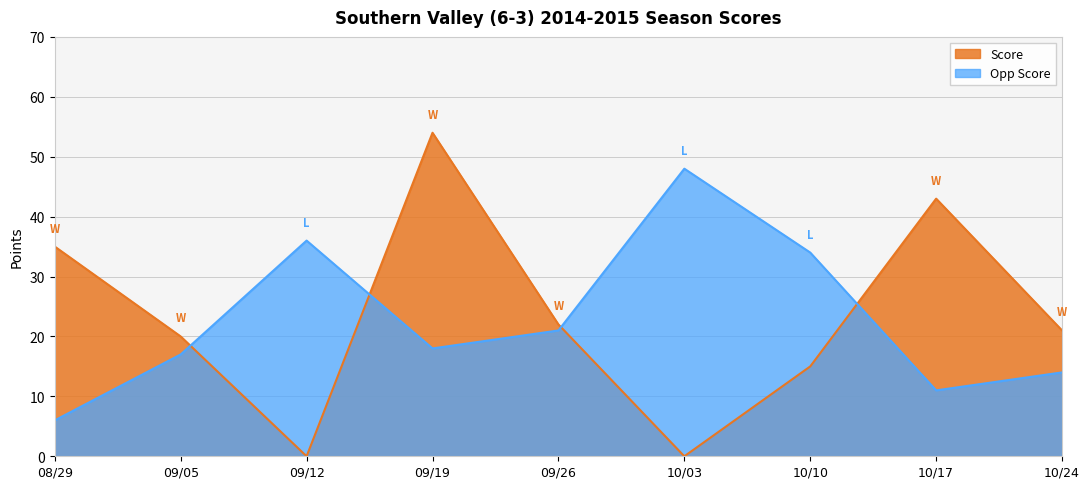

Which series changed the most between 08/29 and 10/17?

Score